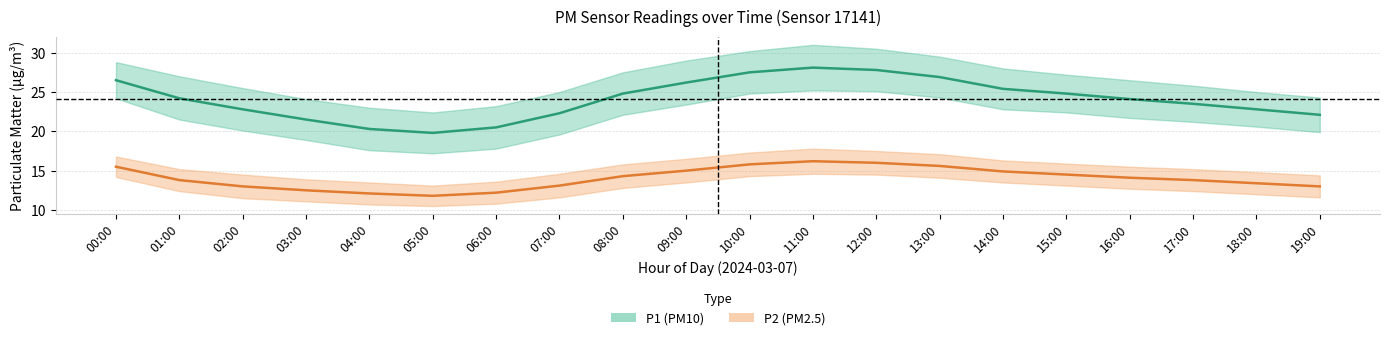

Count the number of data series in this chart.

2